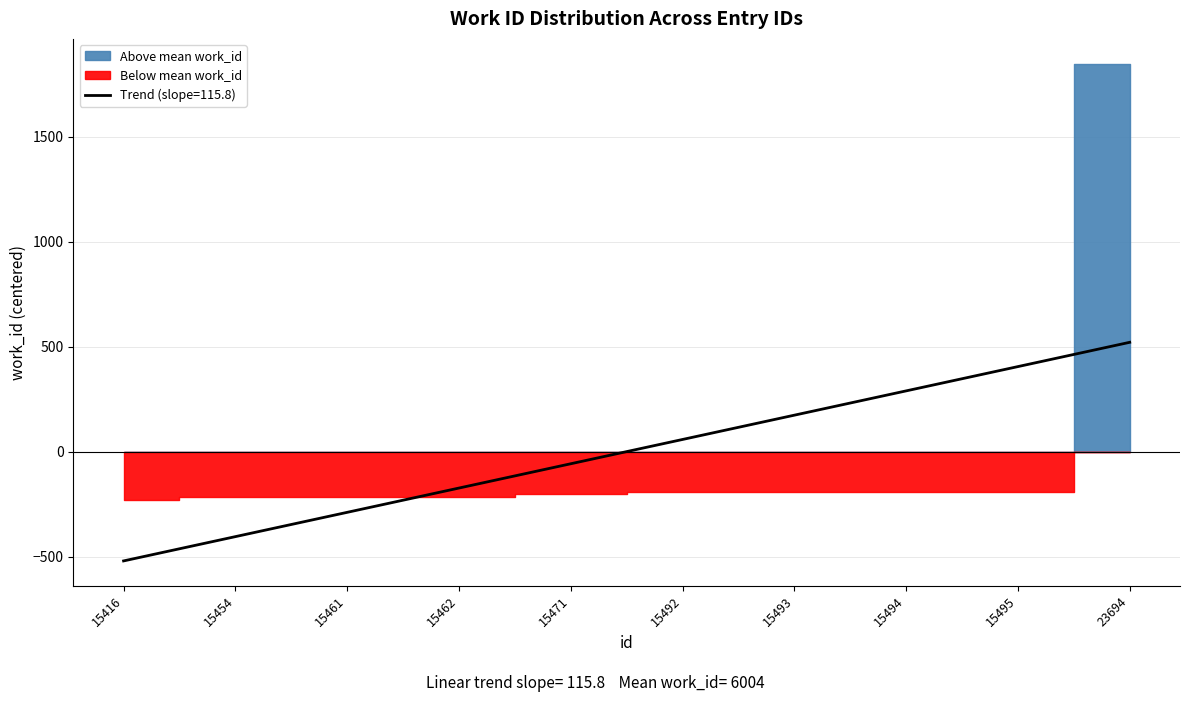

Count the number of categories in the chart.

10